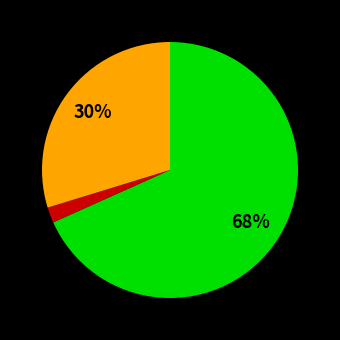

Is there a majority slice in this chart?

Yes